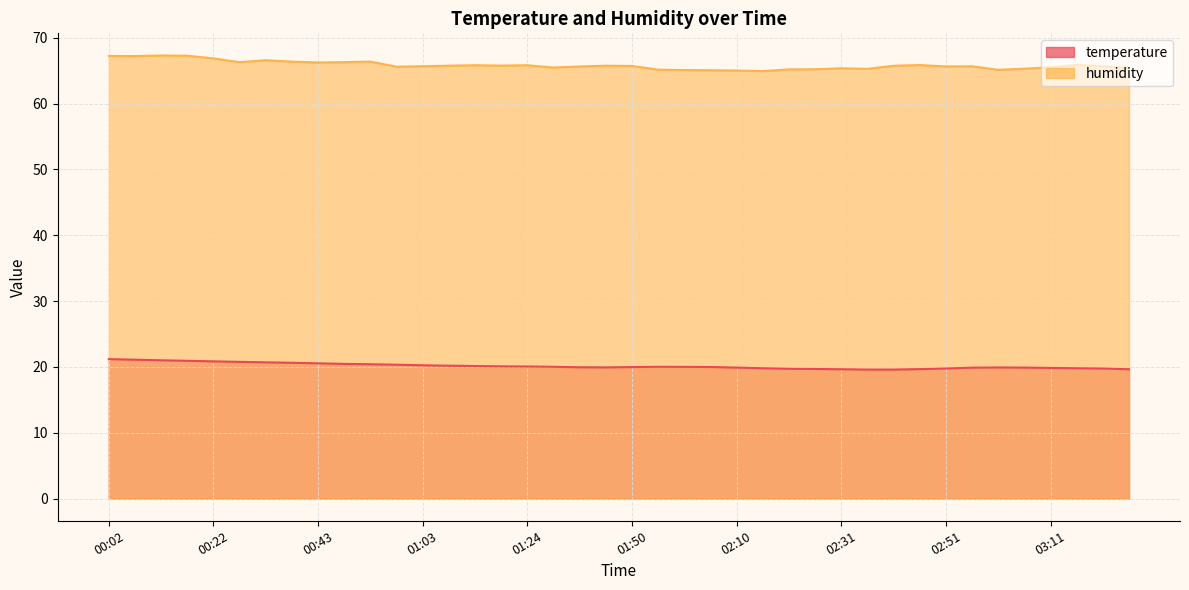

Reading left to right, transcribe all the data shown in this chart.

temperature: 00:02=21.2	00:07=21.1	00:12=21.0	00:17=20.9	00:22=20.9	00:27=20.8	00:33=20.7	00:38=20.6	00:43=20.6	00:48=20.5	00:53=20.4	00:58=20.3	01:03=20.2	01:08=20.2	01:13=20.1	01:18=20.1	01:24=20.1	01:34=20.0	01:40=19.9	01:45=19.9	01:50=20.0	01:55=20.0	02:00=20.0	02:05=20.0	02:10=19.9	02:15=19.8	02:20=19.7	02:26=19.7	02:31=19.6	02:36=19.6	02:41=19.6	02:46=19.7	02:51=19.8	02:56=19.9	03:01=19.9	03:06=19.9	03:11=19.9	03:16=19.8	03:21=19.8	03:26=19.6
humidity: 00:02=67.2	00:07=67.2	00:12=67.3	00:17=67.3	00:22=66.9	00:27=66.3	00:33=66.6	00:38=66.4	00:43=66.2	00:48=66.3	00:53=66.4	00:58=65.6	01:03=65.7	01:08=65.8	01:13=65.8	01:18=65.8	01:24=65.8	01:34=65.5	01:40=65.6	01:45=65.8	01:50=65.7	01:55=65.2	02:00=65.1	02:05=65.1	02:10=65.0	02:15=64.9	02:20=65.2	02:26=65.2	02:31=65.4	02:36=65.3	02:41=65.7	02:46=65.8	02:51=65.6	02:56=65.7	03:01=65.1	03:06=65.3	03:11=65.5	03:16=65.9	03:21=65.7	03:26=65.4